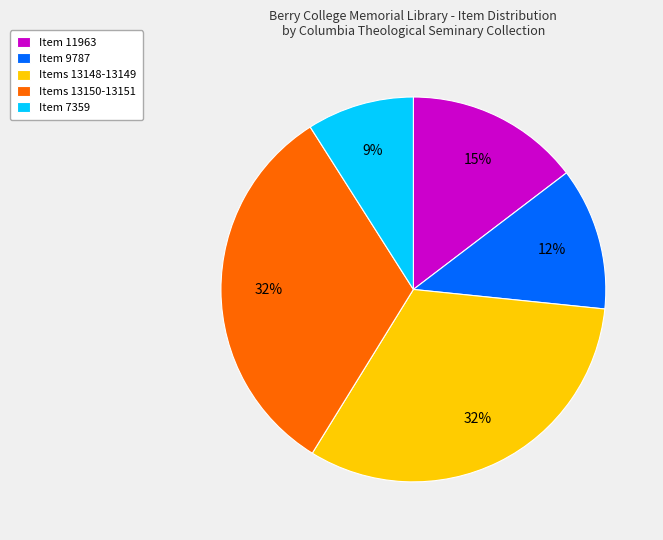

To the nearest percent, what is the average slice percentage?

20%